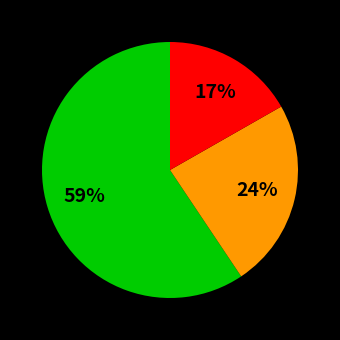

To the nearest percent, what is the average slice percentage?

33%